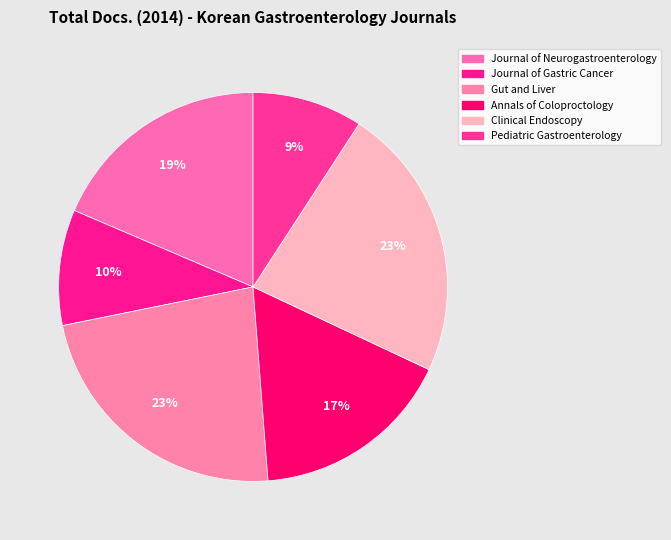

How many slices are in this pie chart?

6